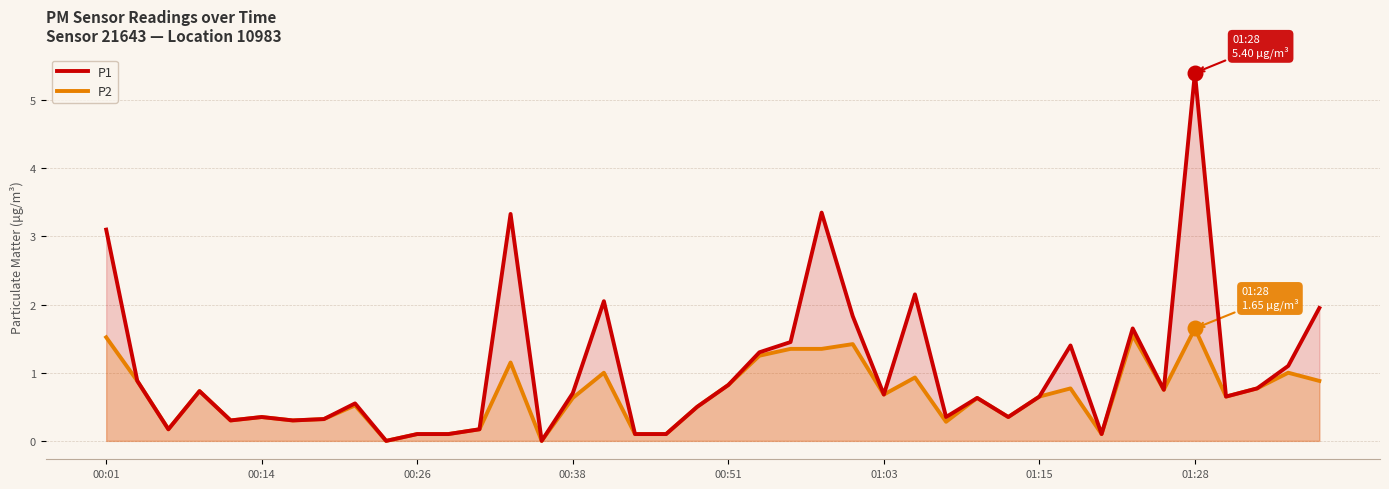

Which series contains the highest Y value?

P1